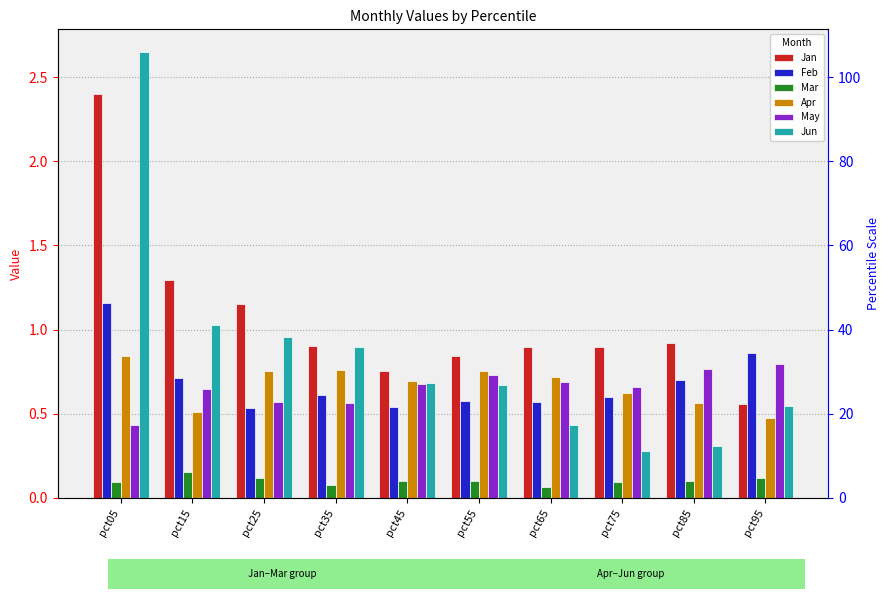

Which category has the highest value across all series?

pct05